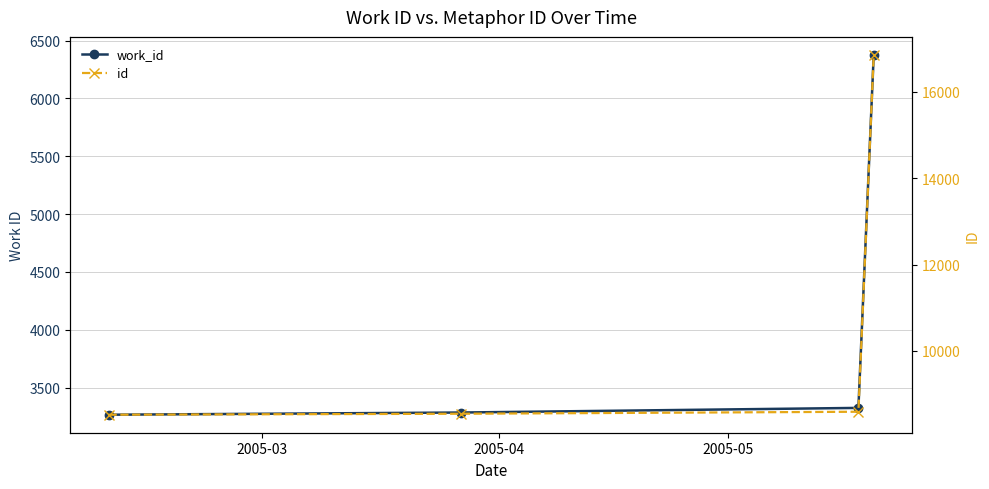

Which series has the largest total across all categories?

id